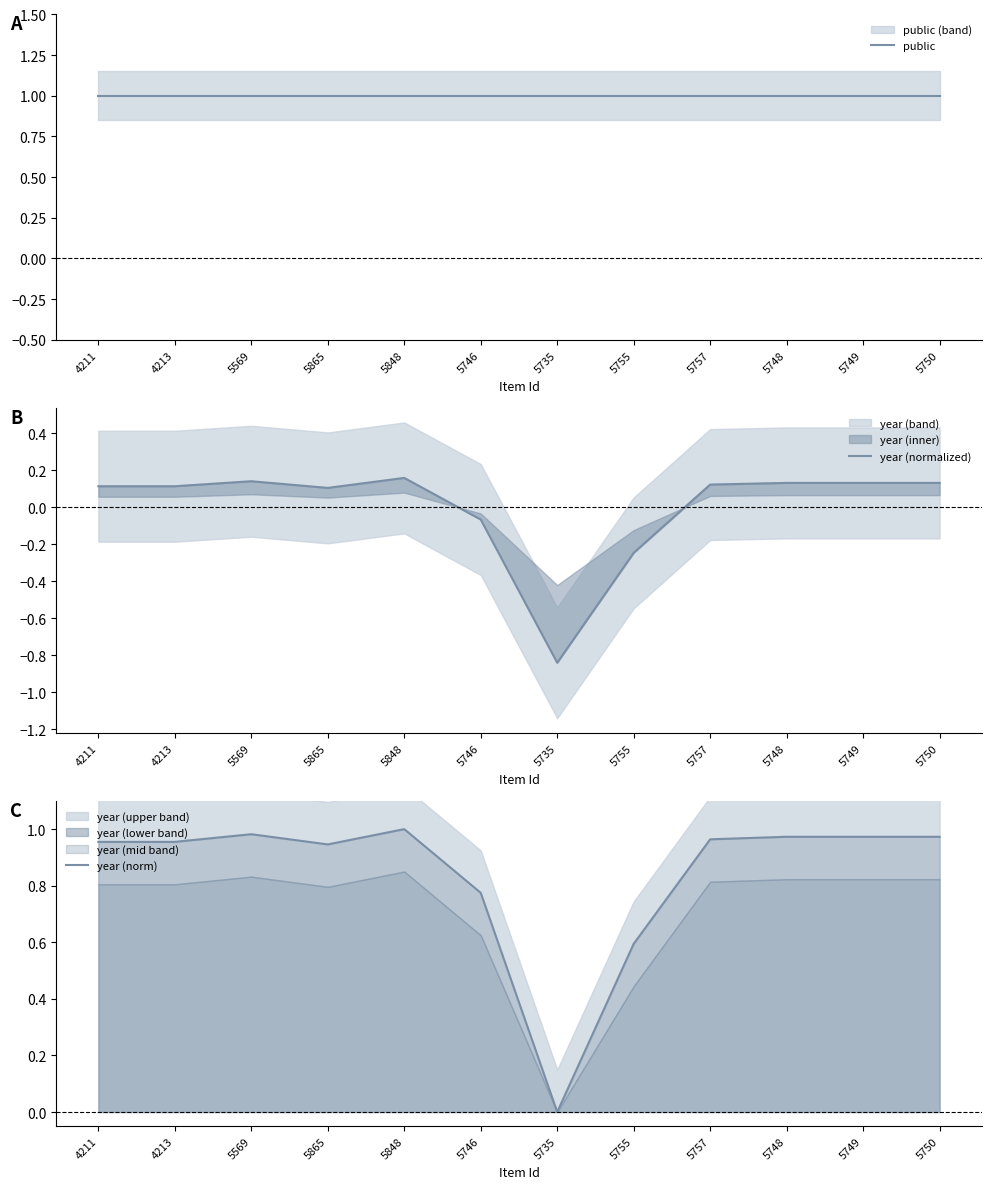

How many lines are shown in the chart?

3